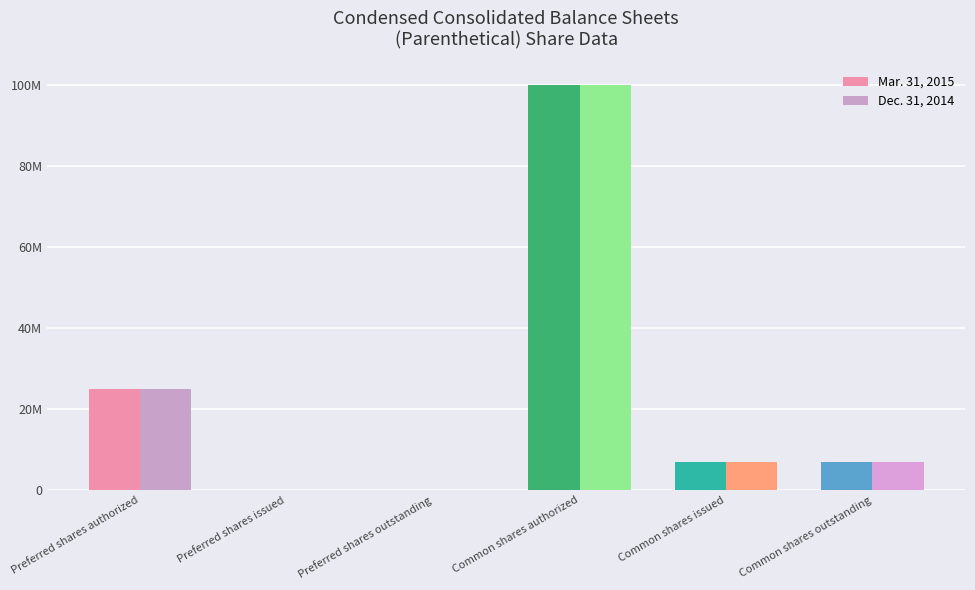

Are the bars grouped side by side (vs. stacked)?

Yes